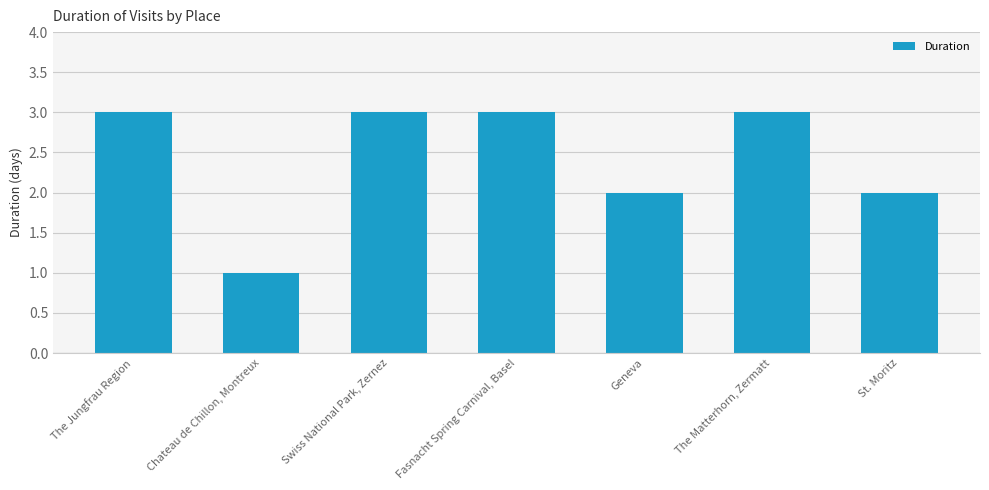

Reading left to right, what are all the values shown in this chart?

3	1	3	3	2	3	2